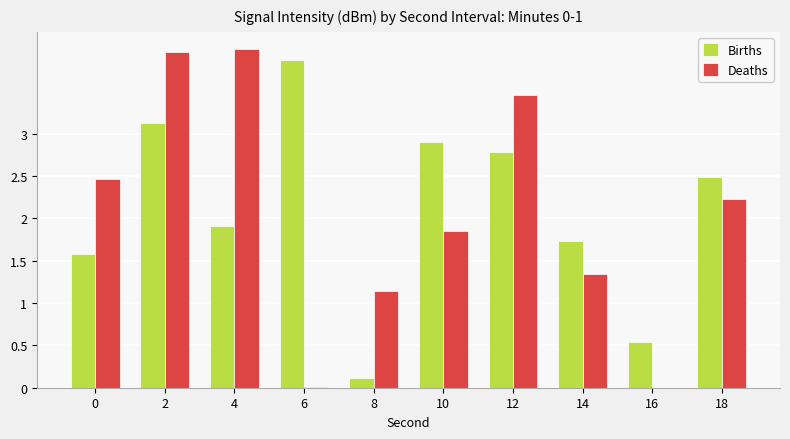

At which label is Births closest to 1?

16